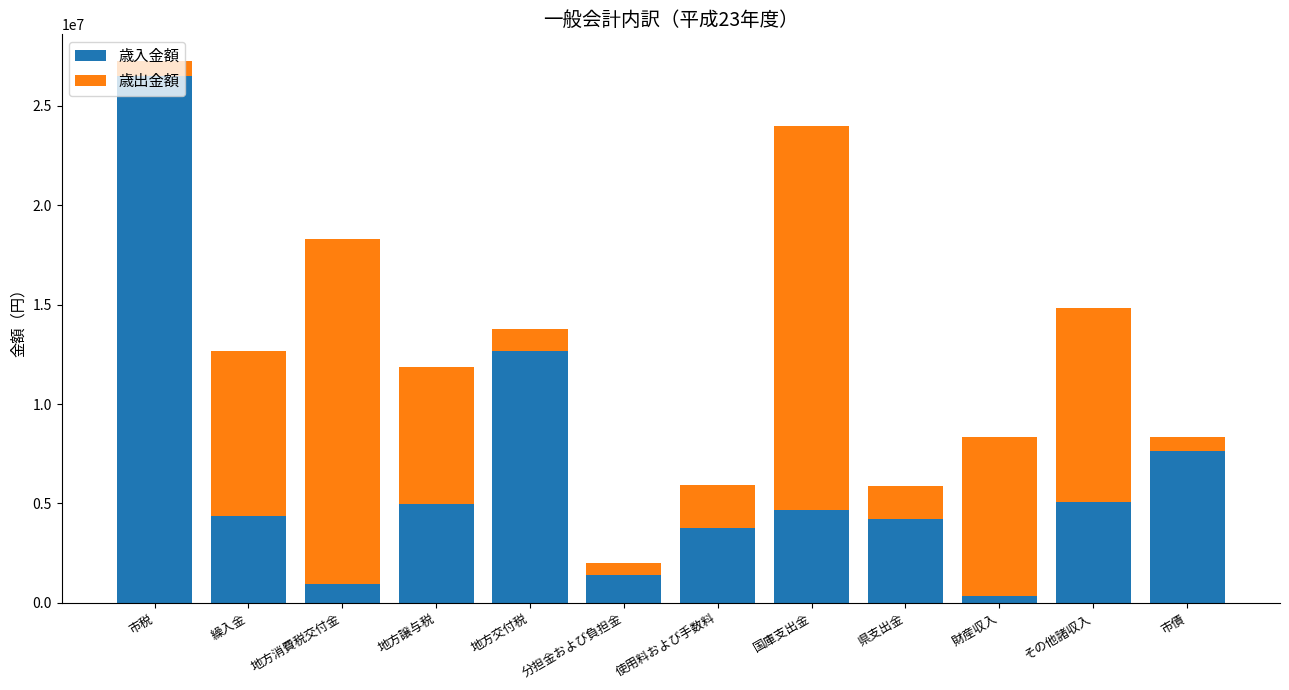

Which category has the lowest value in the 歳入金額 series?

財産収入